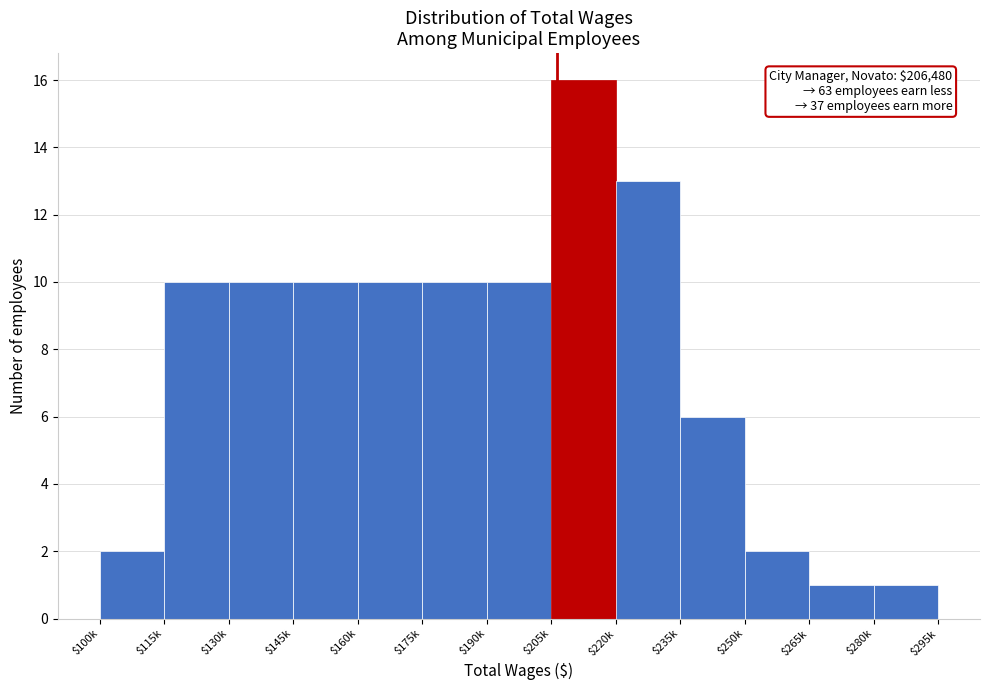

Reading left to right, what are all the values shown in this chart?

2	10	10	10	10	10	10	16	13	6	2	1	1